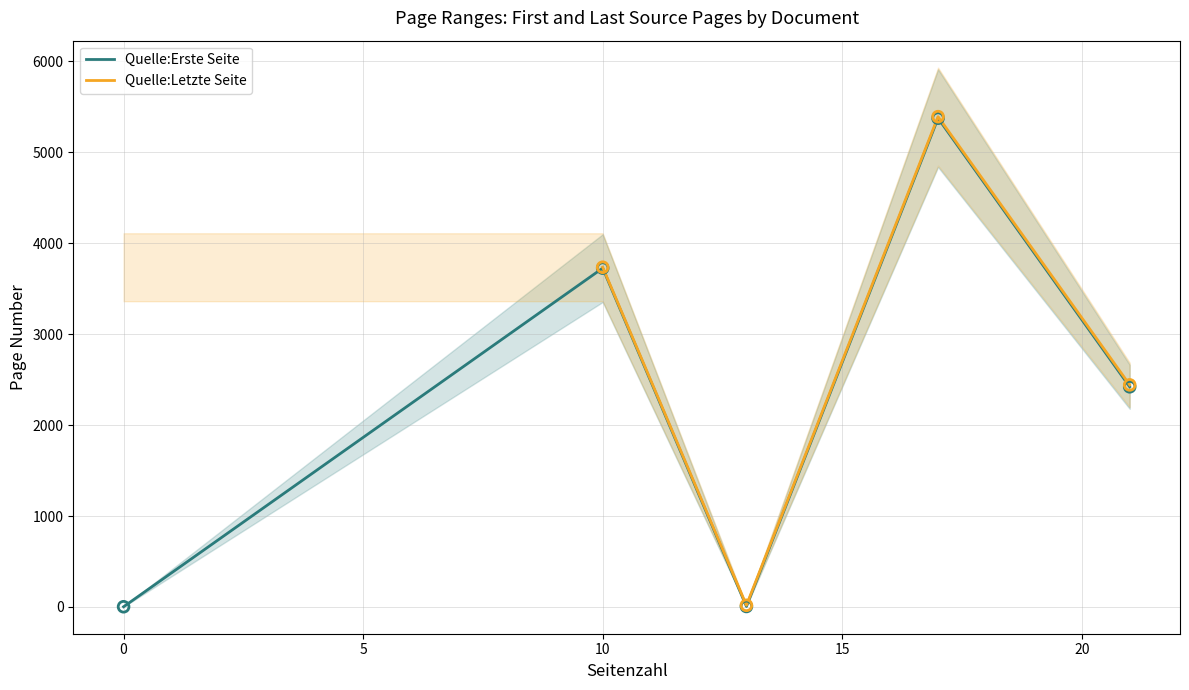

Which series contains the lowest Y value?

Quelle:Erste Seite